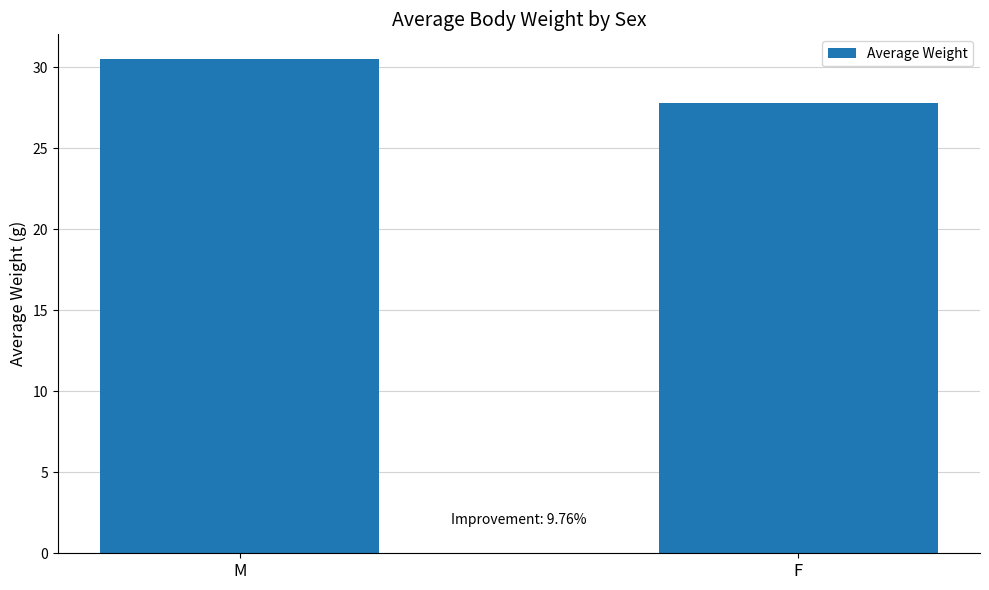

Count the values in the range 27 to 30.

1